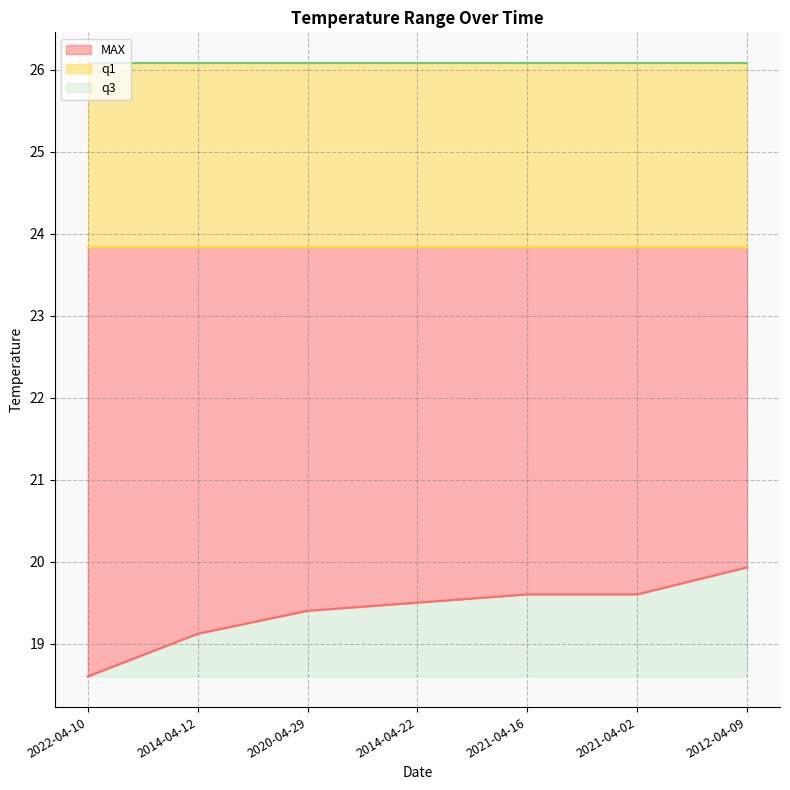

True or false: q1 has a value of 5.1 at 2014-04-12.

False